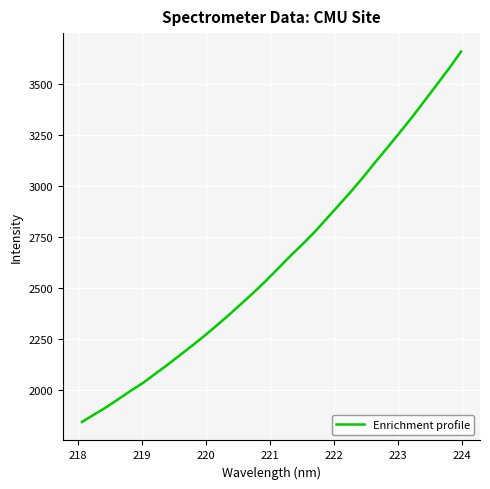

Is this an area chart (filled region under the line)?

No